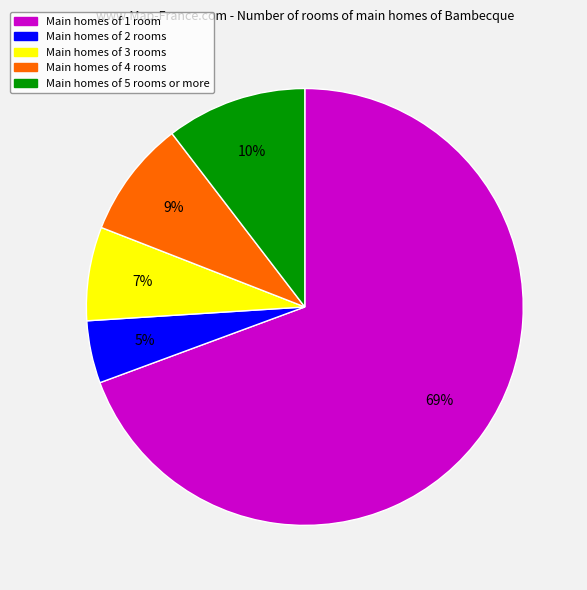

Count the number of slices in the pie.

5